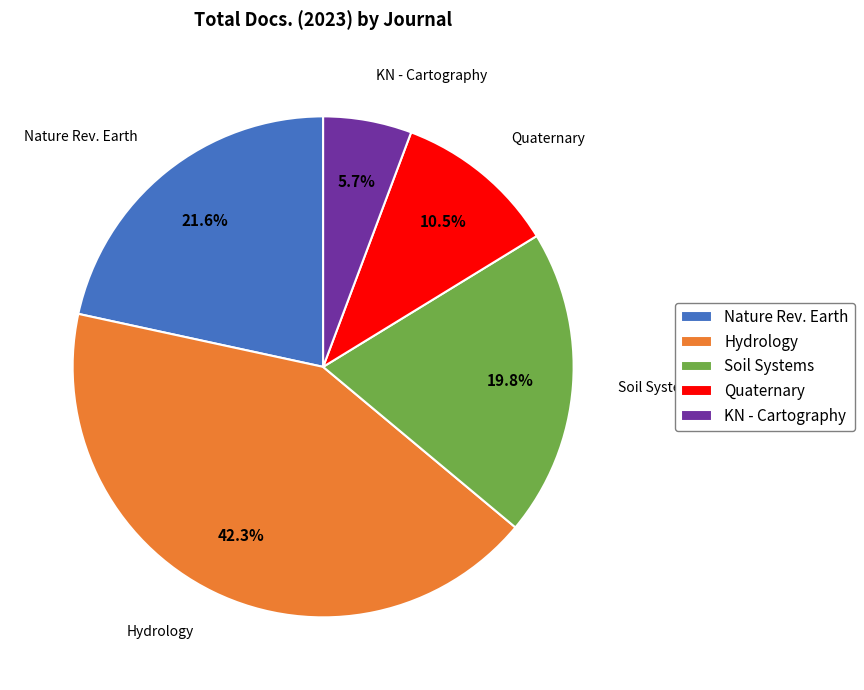

Approximately how many times larger is the value at Soil Systems compared to Hydrology?

0.5